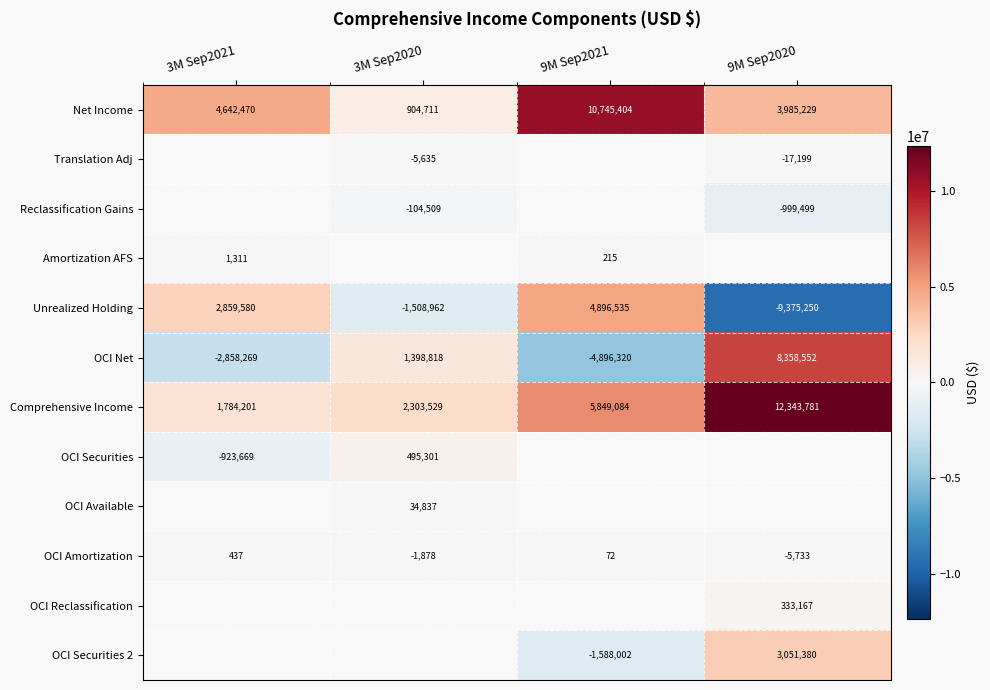

What is the highest value of the Unrealized Holding series?

4896535